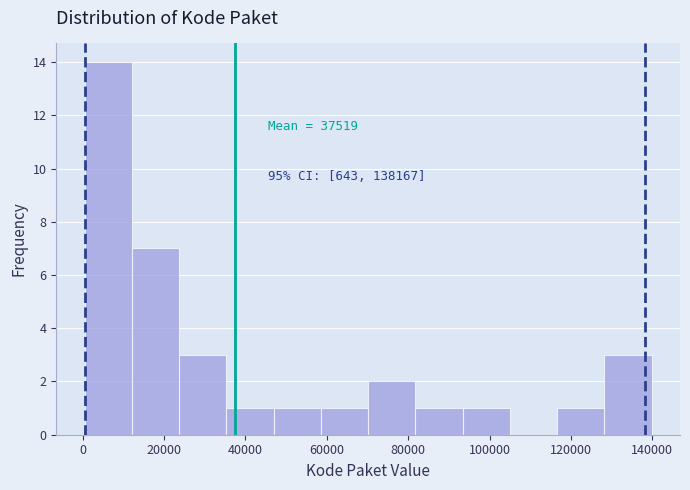

Over which range of the x-axis is the bar tallest?

0 to 12000